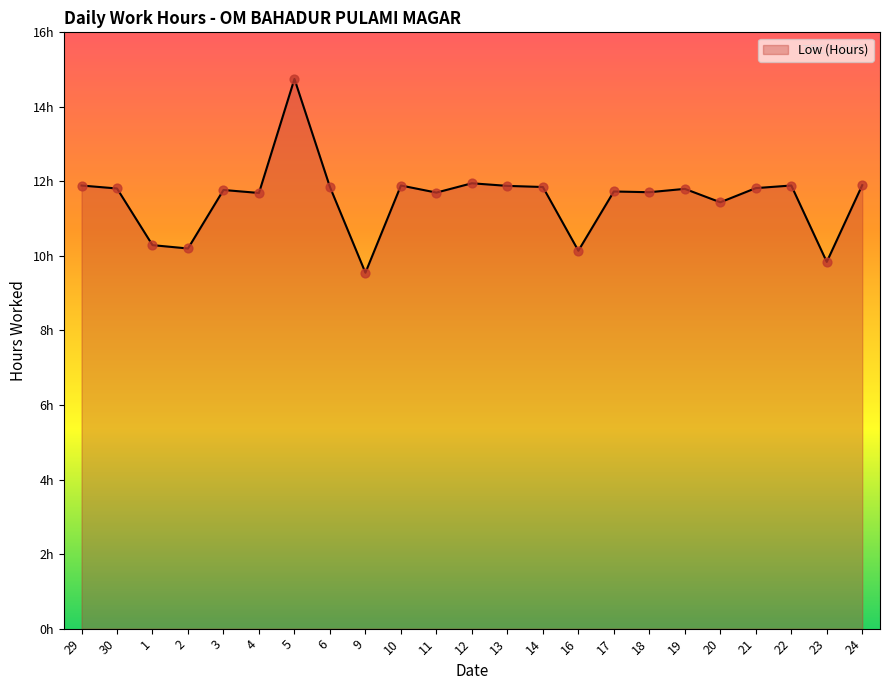

Is this an area chart (filled region under the line)?

Yes